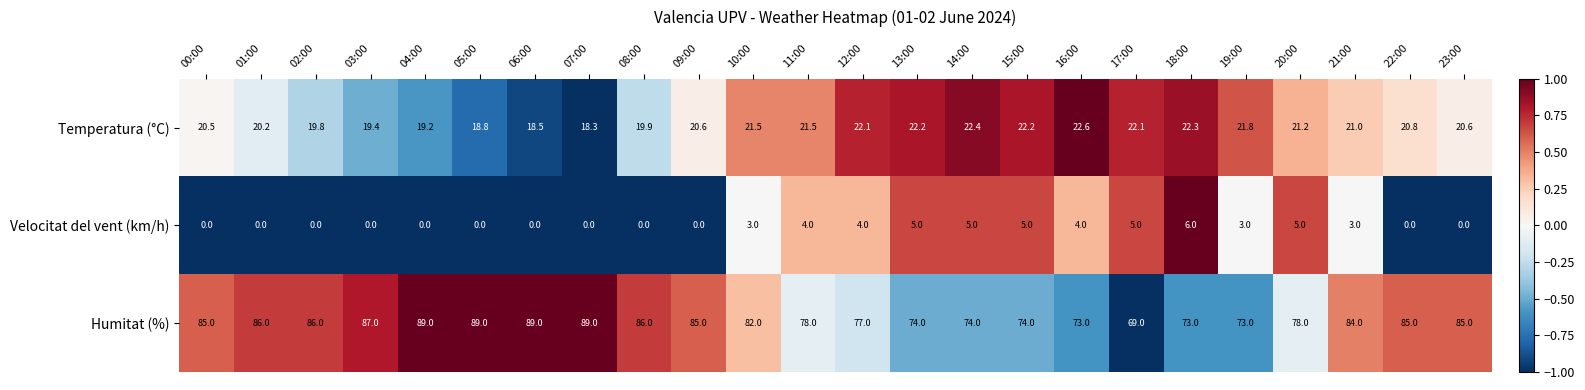

What is the difference between the maximum and minimum values in the Humitat (%) series?

20.0